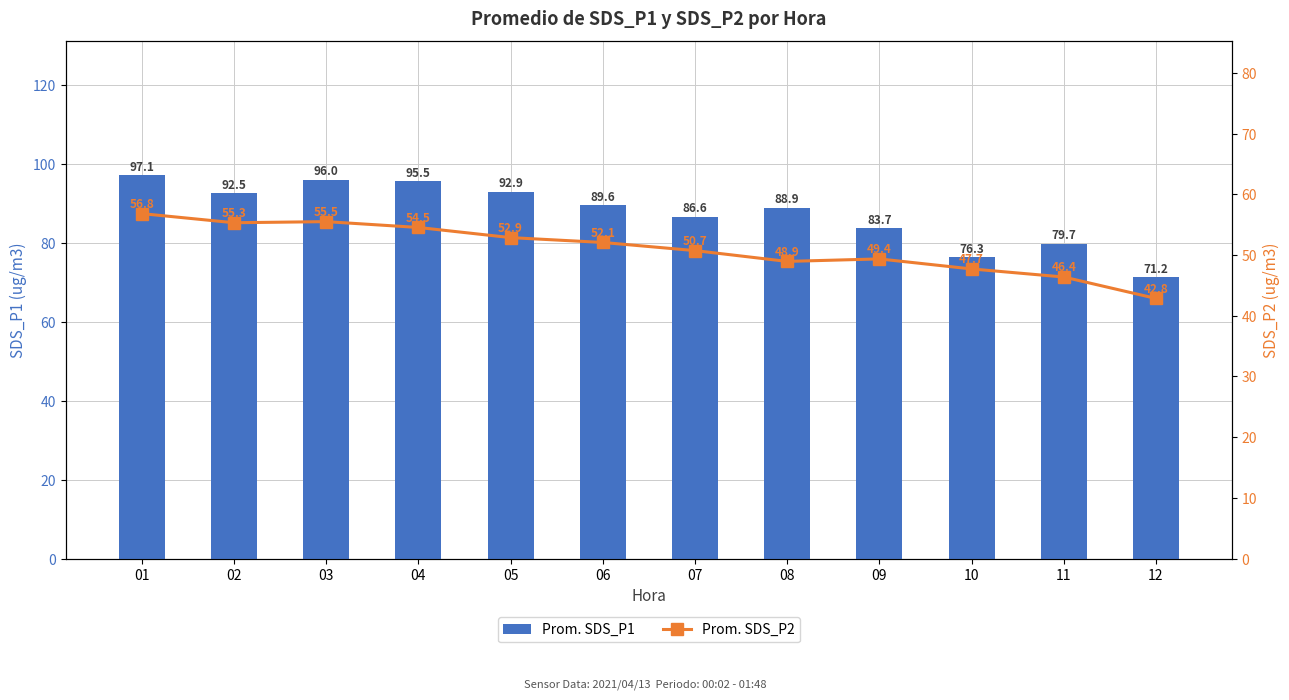

At which label does Prom. SDS_P2 first exceed 52?

01